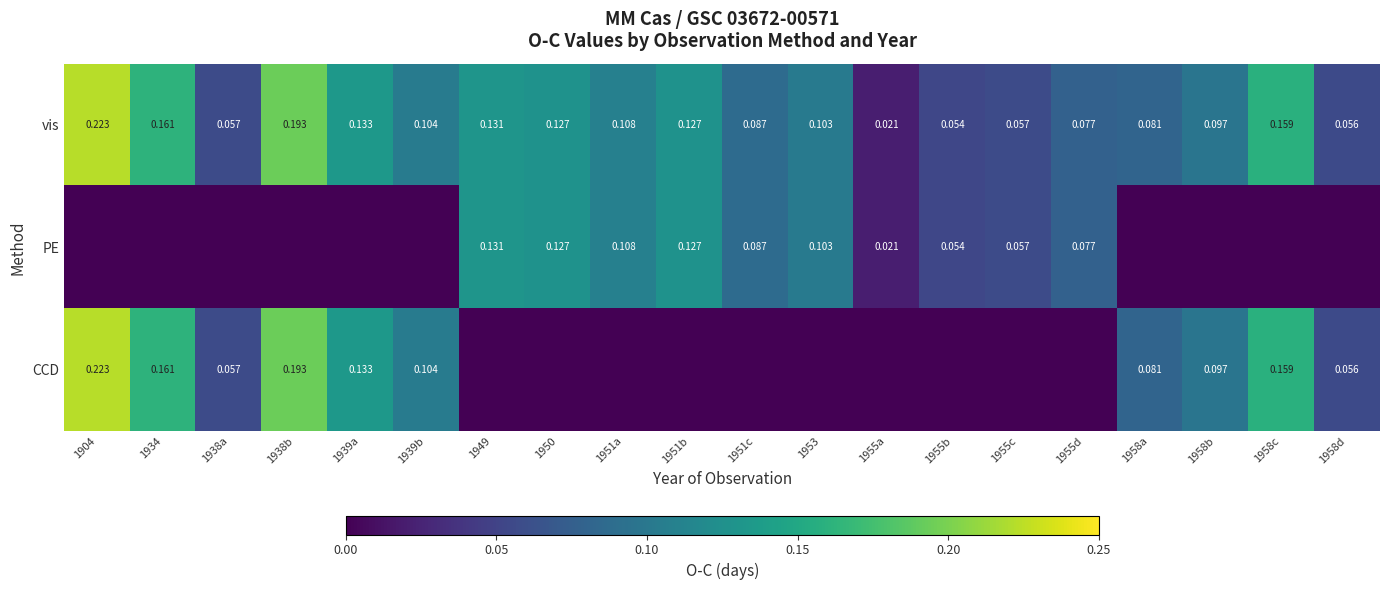

Is the value of CCD at 1904 greater than the value of PE at 1951b?

Yes